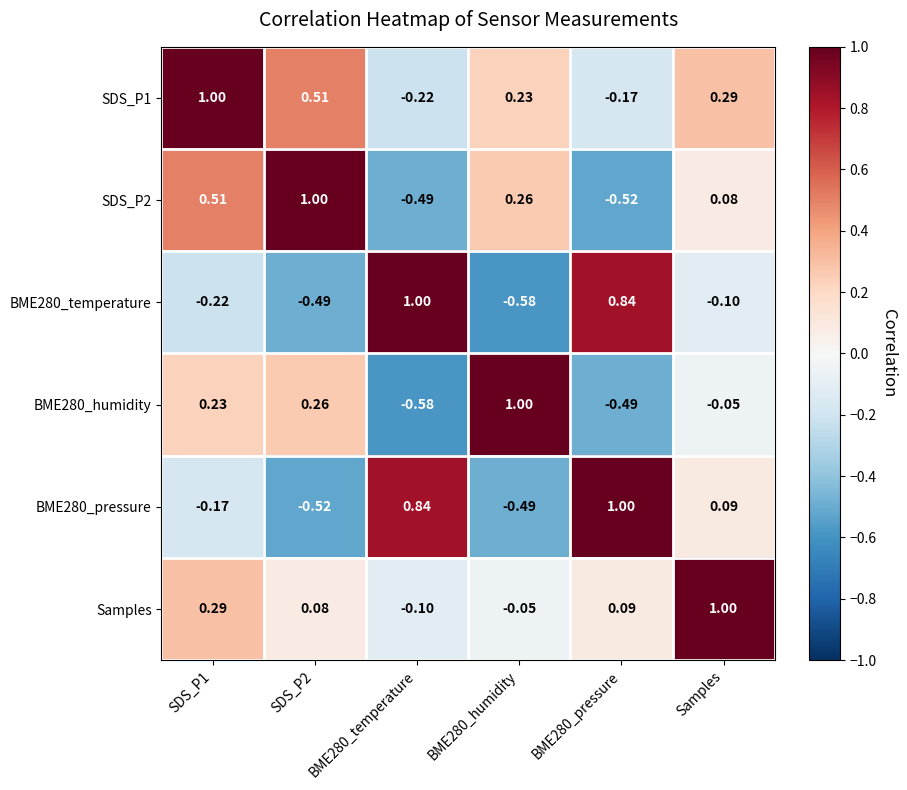

Is the value of BME280_temperature at SDS_P1 greater than the value of SDS_P2 at SDS_P1?

No